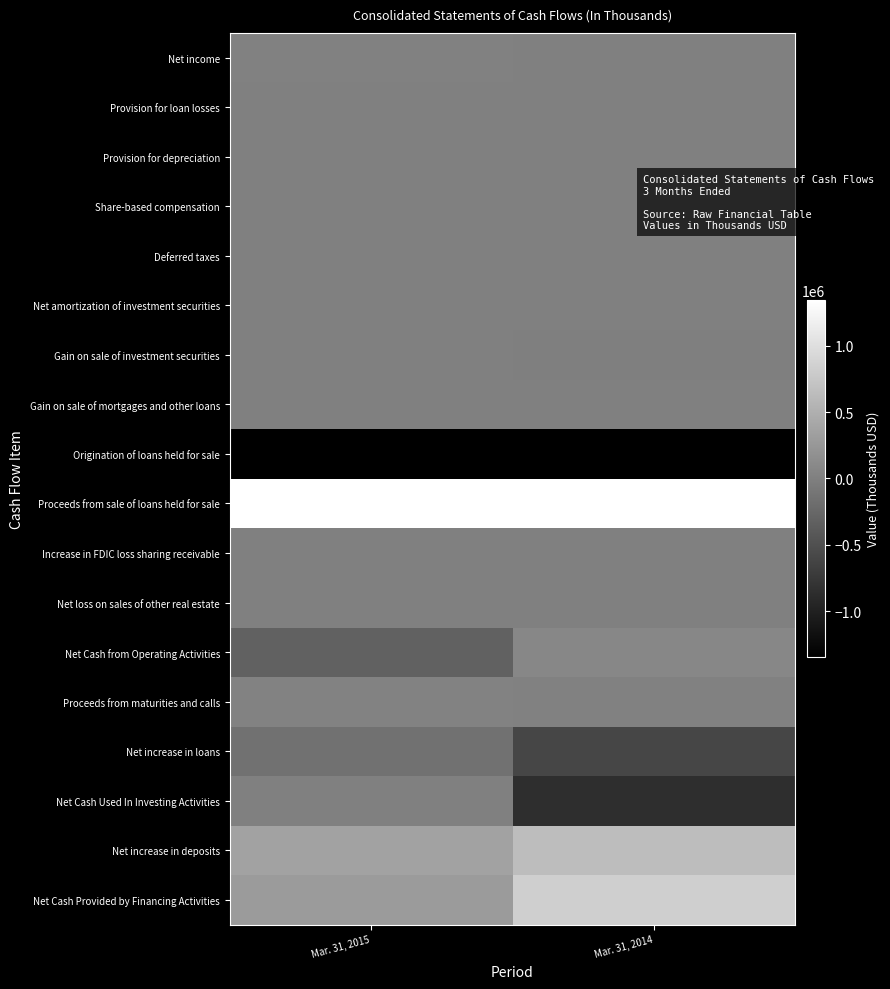

Reading left to right, extract all data points from this chart.

Net income: Mar. 31, 2015=13952	Mar. 31, 2014=8136
Provision for loan losses: Mar. 31, 2015=2964	Mar. 31, 2014=4368
Provision for depreciation: Mar. 31, 2015=1033	Mar. 31, 2014=890
Share-based compensation: Mar. 31, 2015=1416	Mar. 31, 2014=1659
Deferred taxes: Mar. 31, 2015=-1540	Mar. 31, 2014=2215
Net amortization of investment securities: Mar. 31, 2015=211	Mar. 31, 2014=177
Gain on sale of investment securities: Mar. 31, 2015=0	Mar. 31, 2014=-2832
Gain on sale of mortgages and other loans: Mar. 31, 2015=-1266	Mar. 31, 2014=-498
Origination of loans held for sale: Mar. 31, 2015=-6627070	Mar. 31, 2014=-2819236
Proceeds from sale of loans held for sale: Mar. 31, 2015=6285952	Mar. 31, 2014=2869796
Increase in FDIC loss sharing receivable: Mar. 31, 2015=-134	Mar. 31, 2014=-990
Net loss on sales of other real estate: Mar. 31, 2015=441	Mar. 31, 2014=47
Net Cash from Operating Activities: Mar. 31, 2015=-324412	Mar. 31, 2014=79305
Proceeds from maturities and calls: Mar. 31, 2015=20739	Mar. 31, 2014=10264
Net increase in loans: Mar. 31, 2015=-148554	Mar. 31, 2014=-608672
Net Cash Used In Investing Activities: Mar. 31, 2015=-686	Mar. 31, 2014=-853826
Net increase in deposits: Mar. 31, 2015=360789	Mar. 31, 2014=646420
Net Cash Provided by Financing Activities: Mar. 31, 2015=287898	Mar. 31, 2014=831920